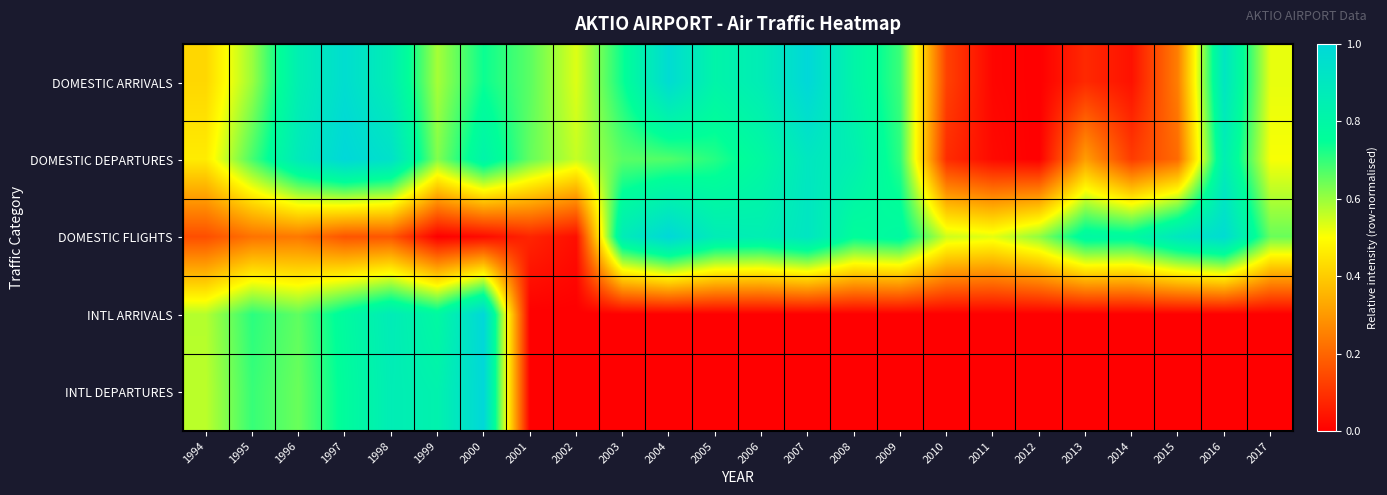

Reading left to right, list all the values displayed in this chart.

DOMESTIC ARRIVALS: 1994=0.4	1995=0.6	1996=0.9	1997=1.0	1998=0.9	1999=0.6	2000=0.7	2001=0.7	2002=0.5	2003=0.7	2004=1.0	2005=0.8	2006=0.9	2007=1.0	2008=0.8	2009=0.7	2010=0.1	2011=0.0	2012=0.0	2013=0.1	2014=0.0	2015=0.3	2016=0.9	2017=0.5
DOMESTIC DEPARTURES: 1994=0.5	1995=0.7	1996=0.9	1997=1.0	1998=0.9	1999=0.6	2000=0.8	2001=0.7	2002=0.6	2003=0.7	2004=0.7	2005=0.7	2006=0.8	2007=0.9	2008=0.8	2009=0.7	2010=0.1	2011=0.0	2012=0.0	2013=0.3	2014=0.1	2015=0.2	2016=0.9	2017=0.5
DOMESTIC FLIGHTS: 1994=0.2	1995=0.2	1996=0.2	1997=0.2	1998=0.2	1999=0.0	2000=0.0	2001=0.1	2002=0.0	2003=0.9	2004=1.0	2005=0.9	2006=0.9	2007=0.9	2008=0.8	2009=0.8	2010=0.5	2011=0.5	2012=0.6	2013=0.8	2014=0.8	2015=0.9	2016=1.0	2017=0.6
INTL ARRIVALS: 1994=0.6	1995=0.7	1996=0.7	1997=0.8	1998=0.9	1999=0.8	2000=1.0	2001=0.0	2002=0.0	2003=0.0	2004=0.0	2005=0.0	2006=0.0	2007=0.0	2008=0.0	2009=0.0	2010=0.0	2011=0.0	2012=0.0	2013=0.0	2014=0.0	2015=0.0	2016=0.0	2017=0.0
INTL DEPARTURES: 1994=0.6	1995=0.7	1996=0.6	1997=0.8	1998=0.9	1999=0.8	2000=1.0	2001=0.0	2002=0.0	2003=0.0	2004=0.0	2005=0.0	2006=0.0	2007=0.0	2008=0.0	2009=0.0	2010=0.0	2011=0.0	2012=0.0	2013=0.0	2014=0.0	2015=0.0	2016=0.0	2017=0.0